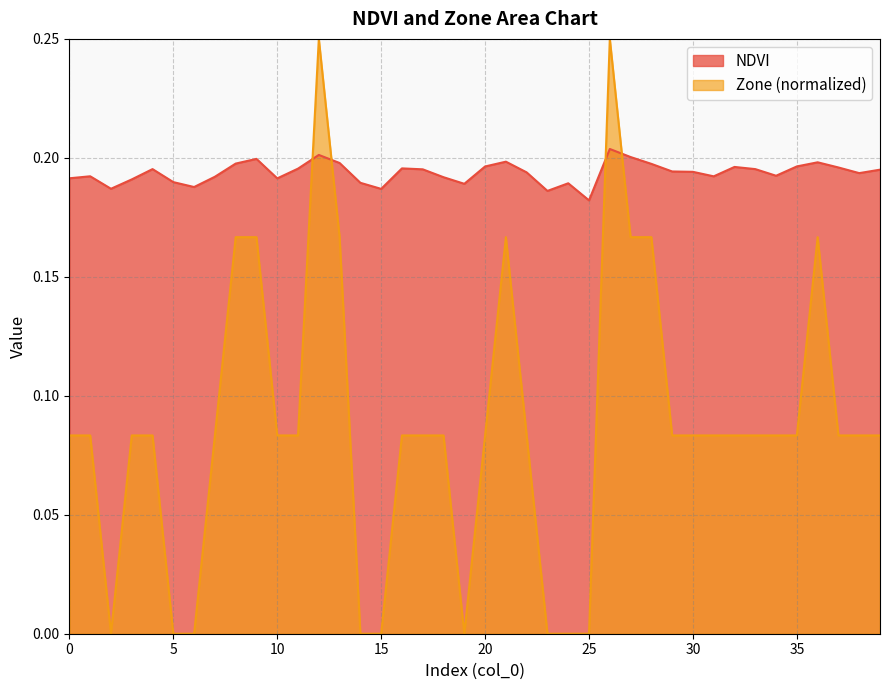

Between which two adjacent categories do NDVI and Zone first intersect?

11 and 12